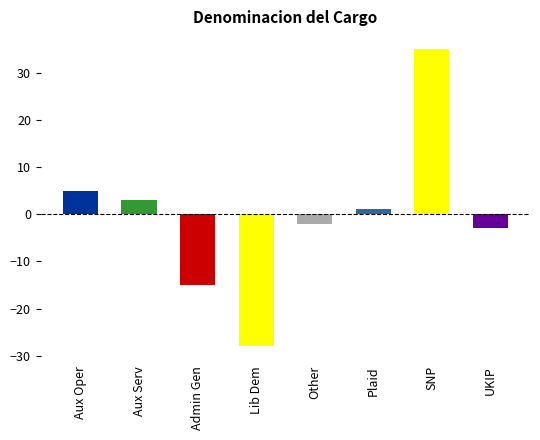

How many series are shown in this chart?

1